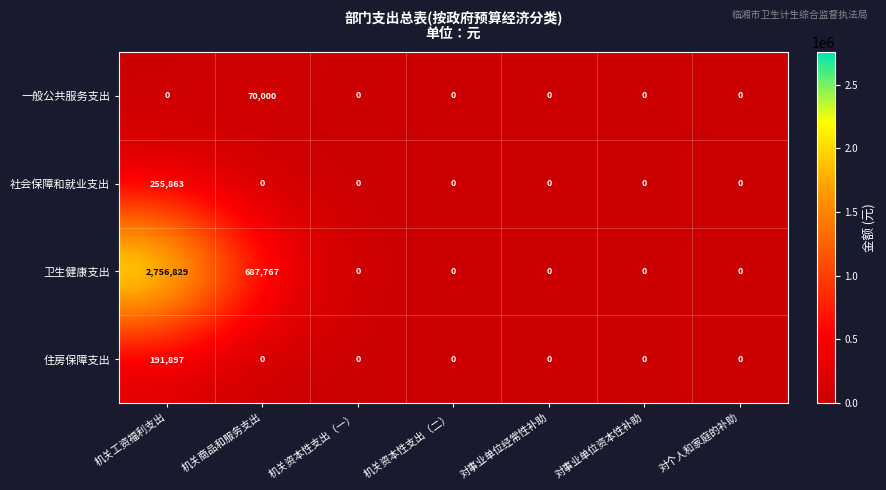

What is the spread (max minus min) of values at 机关工资福利支出?

2756829